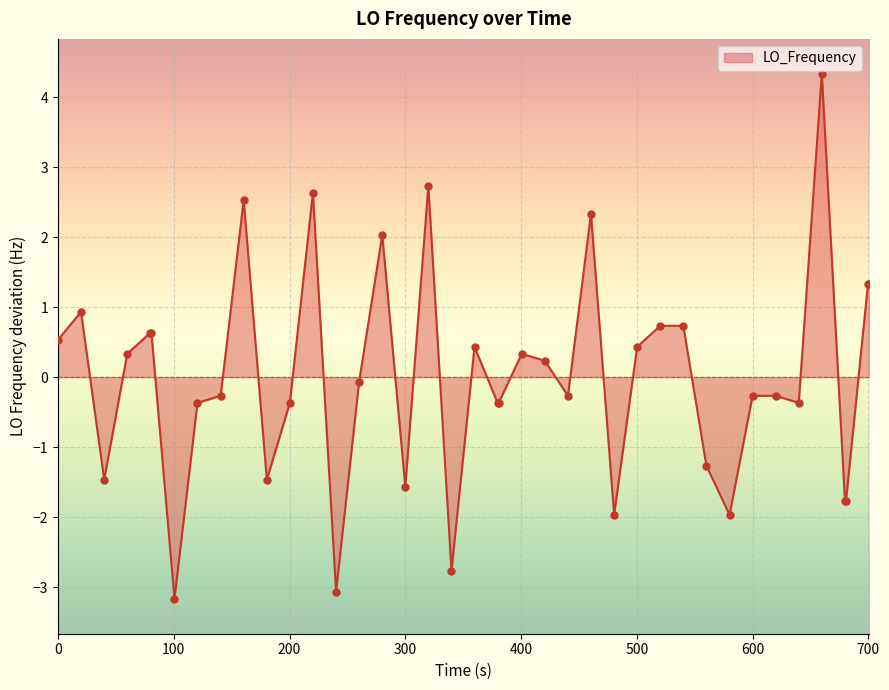

What is the difference between the maximum and minimum values?

7.5